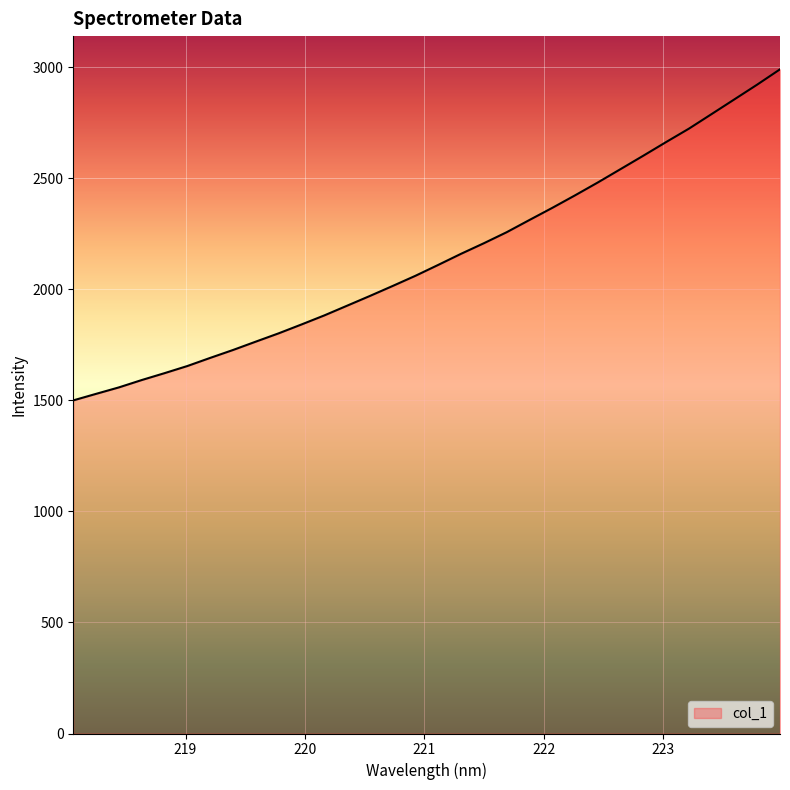

What is the greatest value displayed?

2991.7